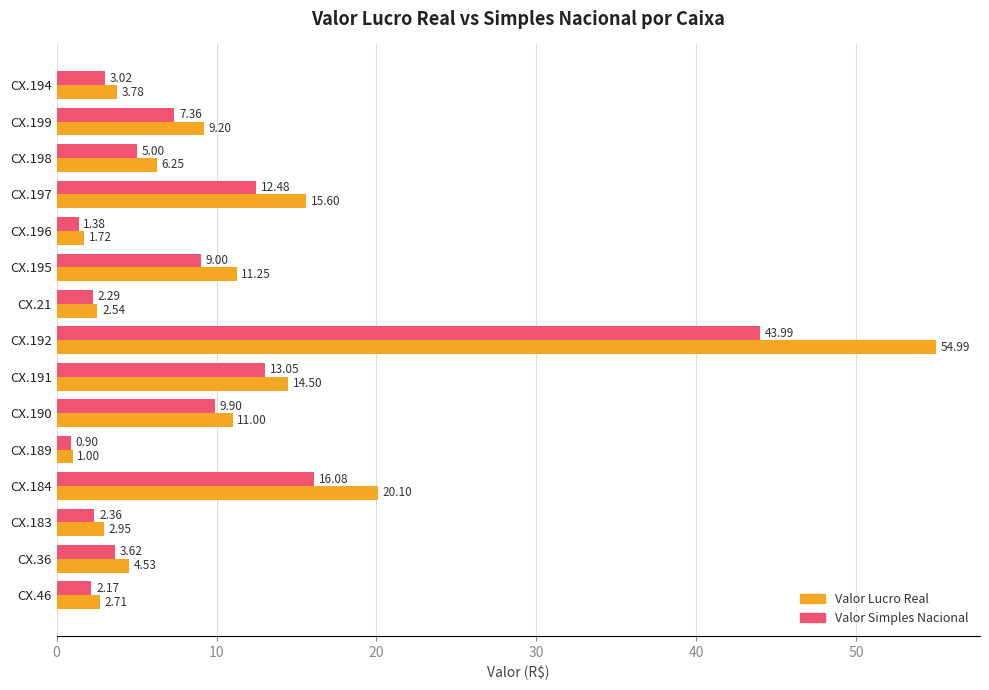

At which category is the sum across all series the highest?

CX.192